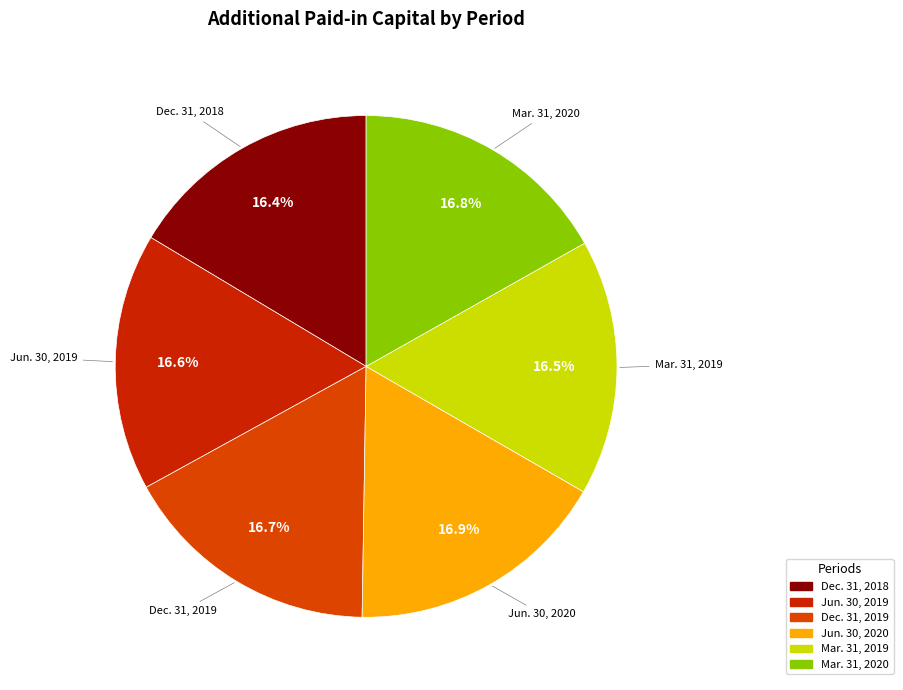

To the nearest percent, what is the difference between the largest and smallest slice percentages?

1%